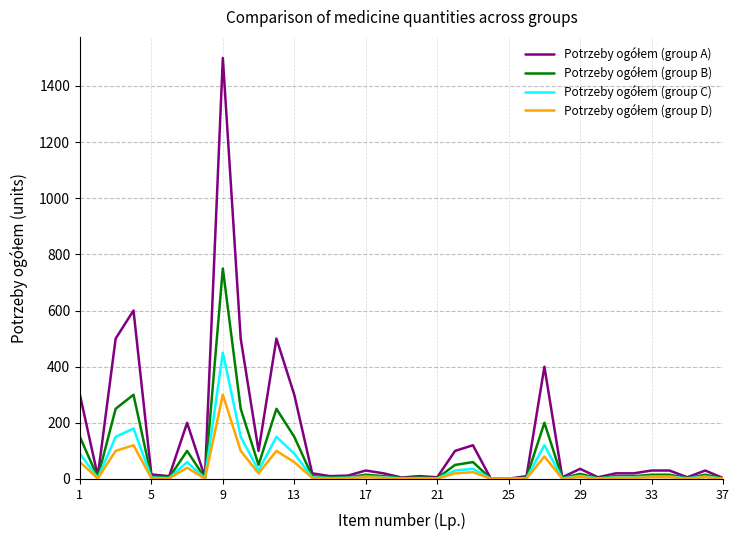

How many lines are shown in the chart?

4